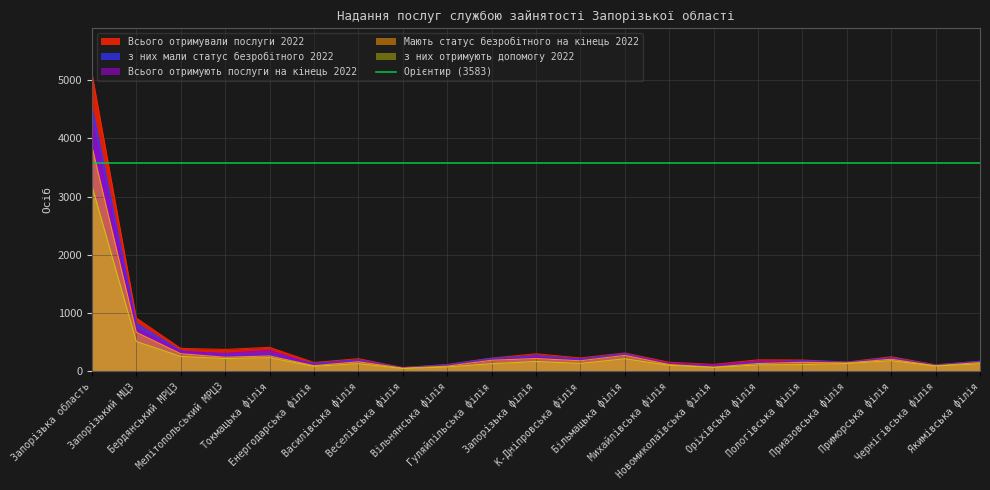

What is the label of the 11th point from the left?

Запорізька філія